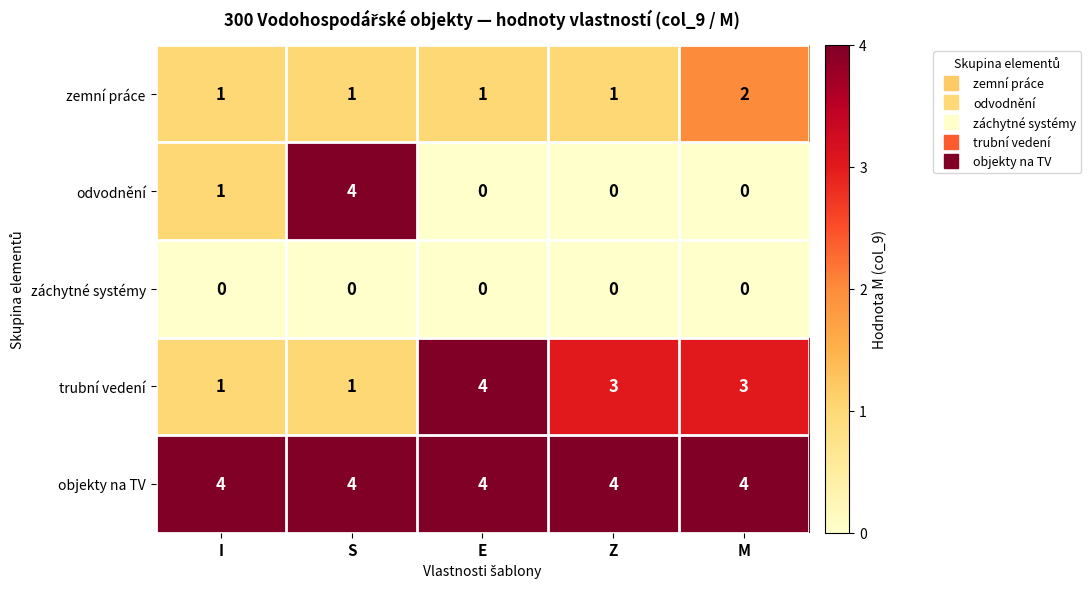

What is the lowest value of the objekty na TV series?

4